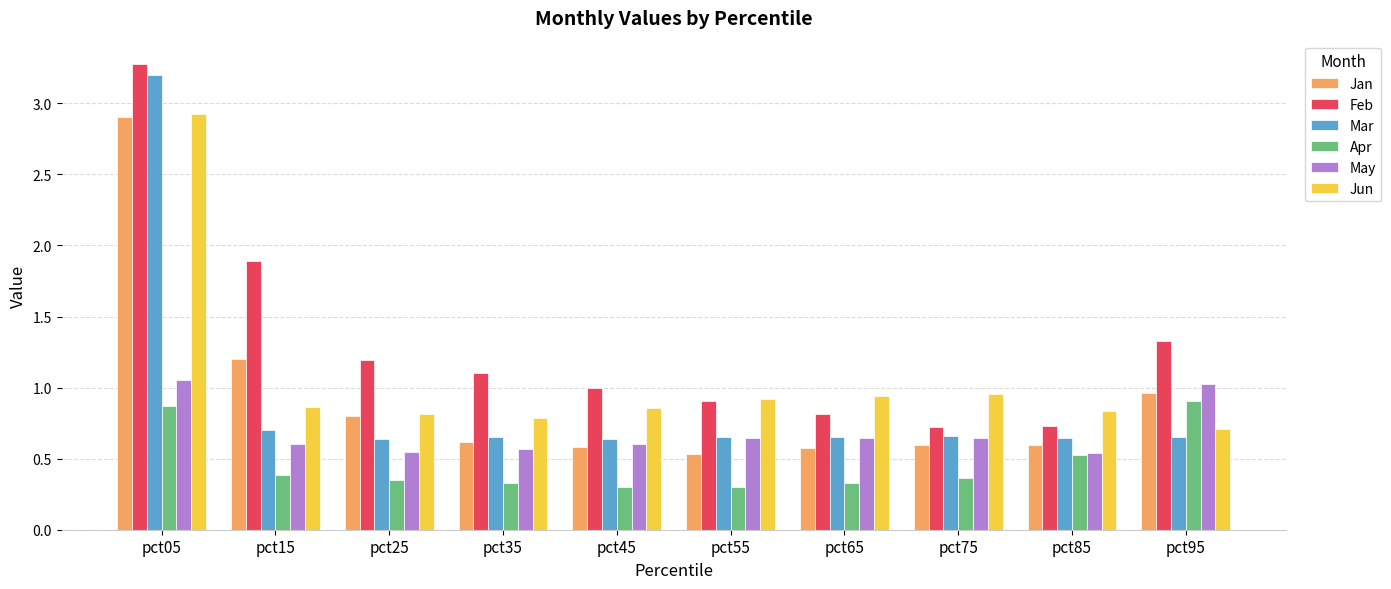

What is the smallest value displayed?

0.3